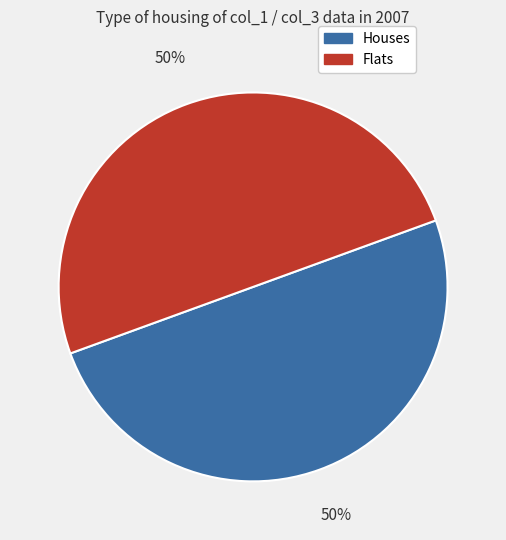

To the nearest percent, what is the average slice percentage?

50%